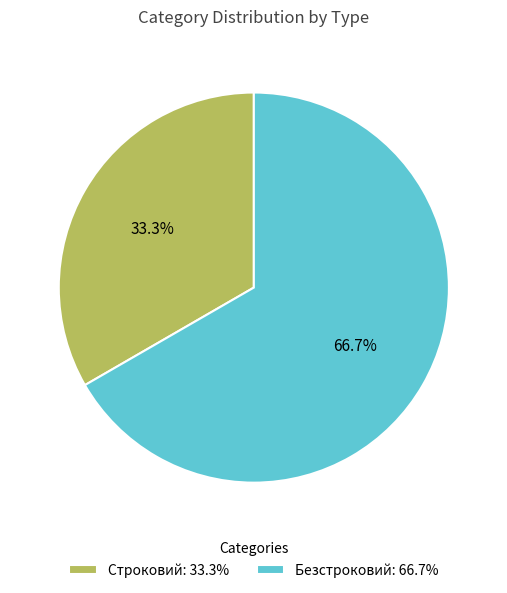

Rank the categories by value from lowest to highest.

Строковий, Безстроковий